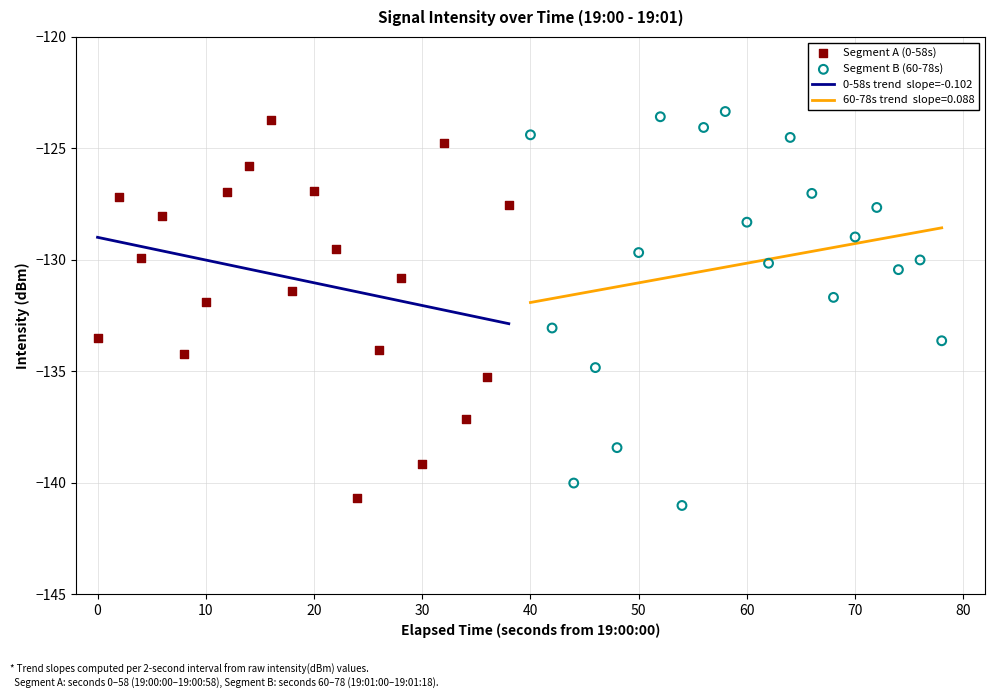

What is the change in value from 13 to 31?

+3.9